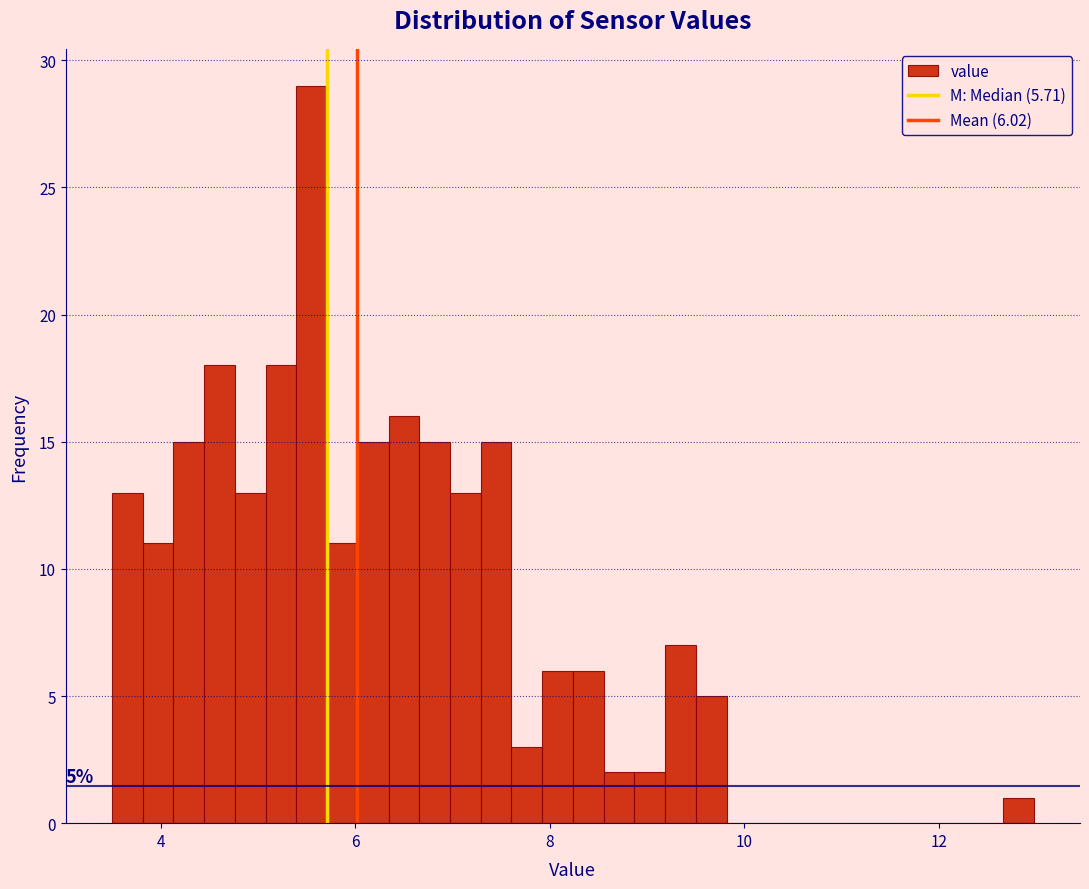

Around what value on the x-axis is the tallest bar? Give the approximate position of its centre, as read against the axis.

5.6